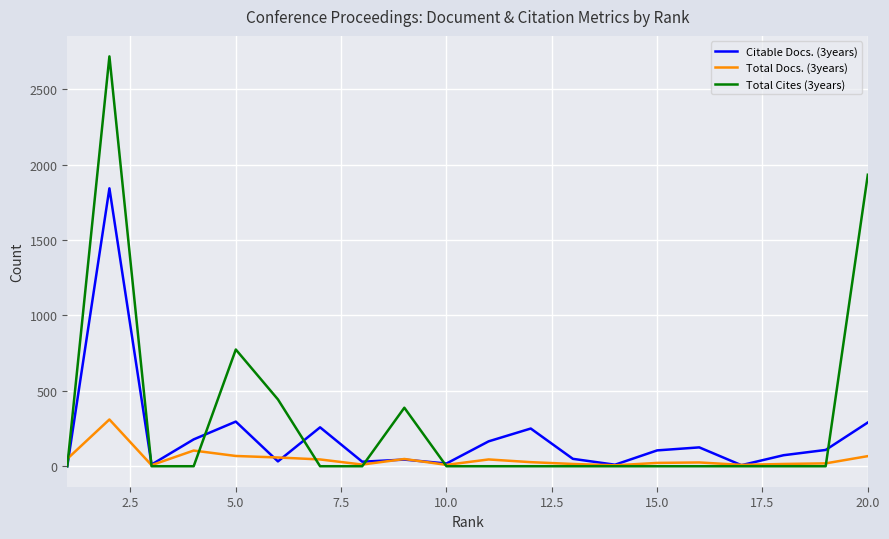

List the series in order of their peak value, highest first.

Total Cites (3years), Citable Docs. (3years), Total Docs. (3years)